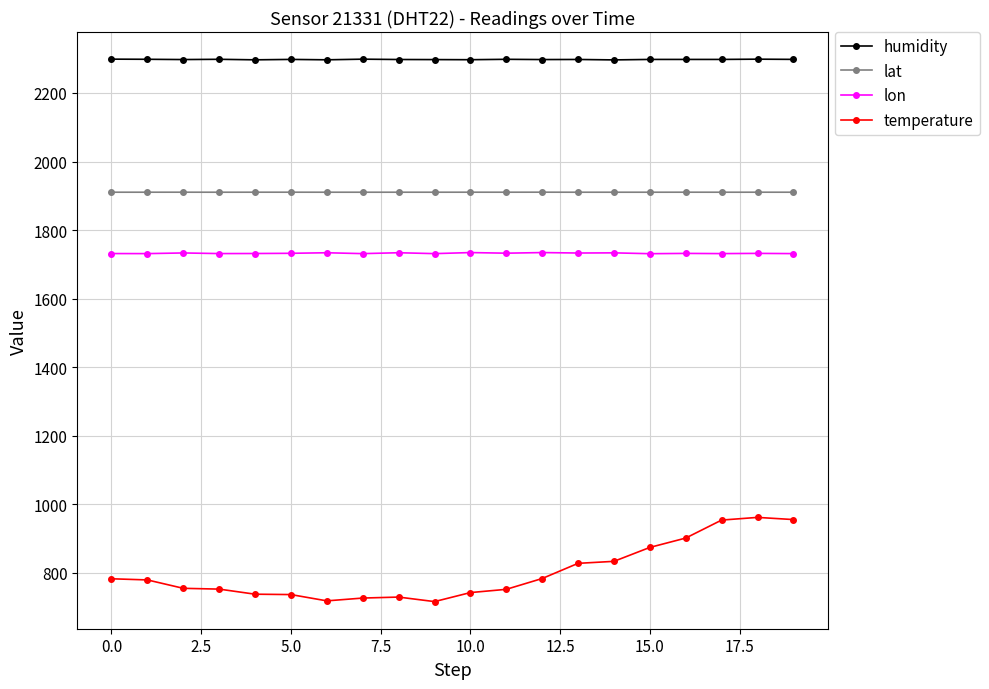

What is the maximum value shown in the chart?

2298.8